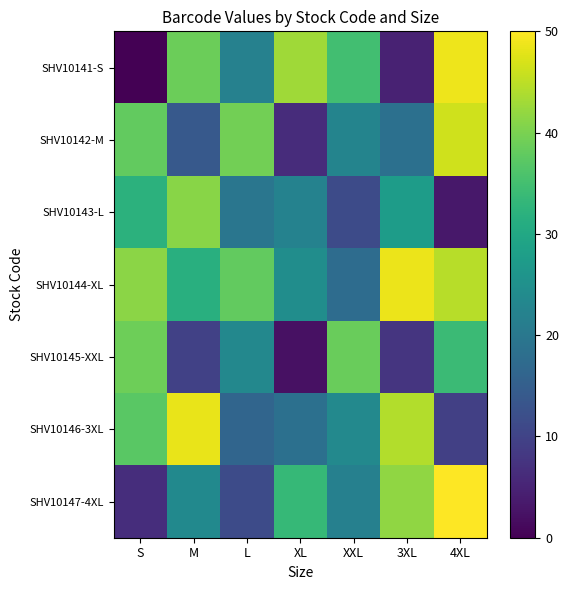

Which has a higher value, 3XL or XL?

XL